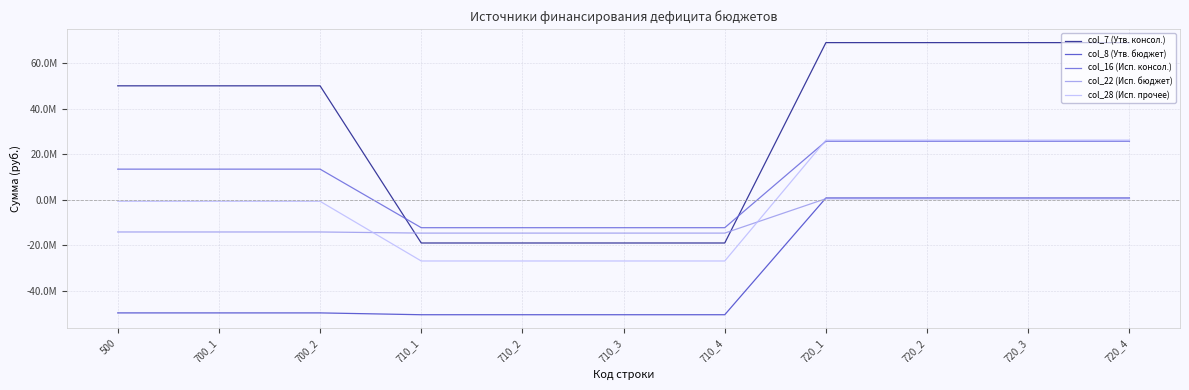

Is the value of col_7 (Утв. консол.) at 700_1 greater than the value of col_8 (Утв. бюджет) at 720_1?

Yes